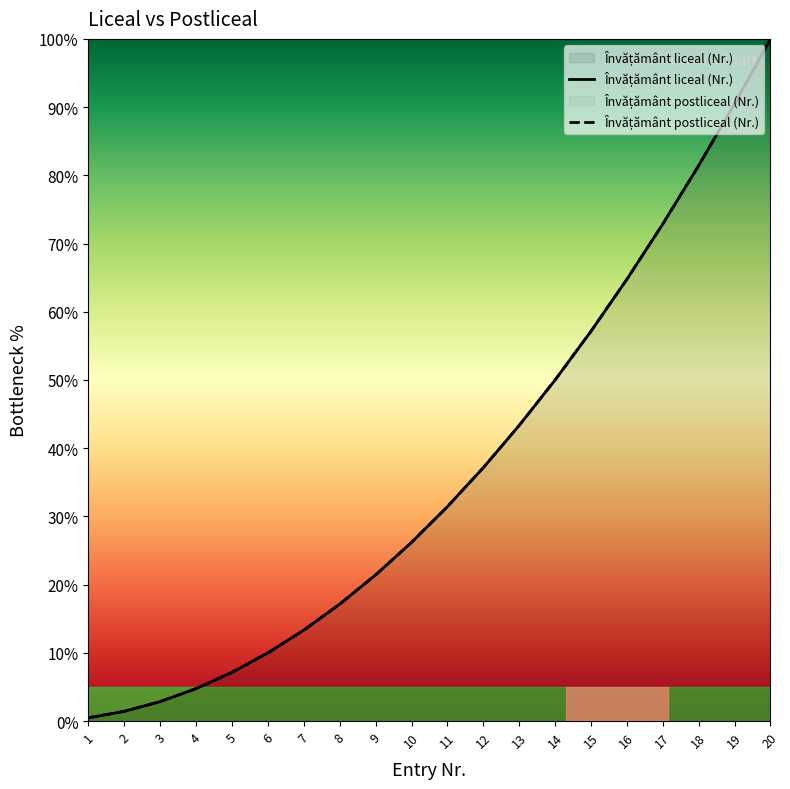

List the series in order of their peak value, lowest first.

Învățământ liceal (Nr.), Învățământ postliceal (Nr.)